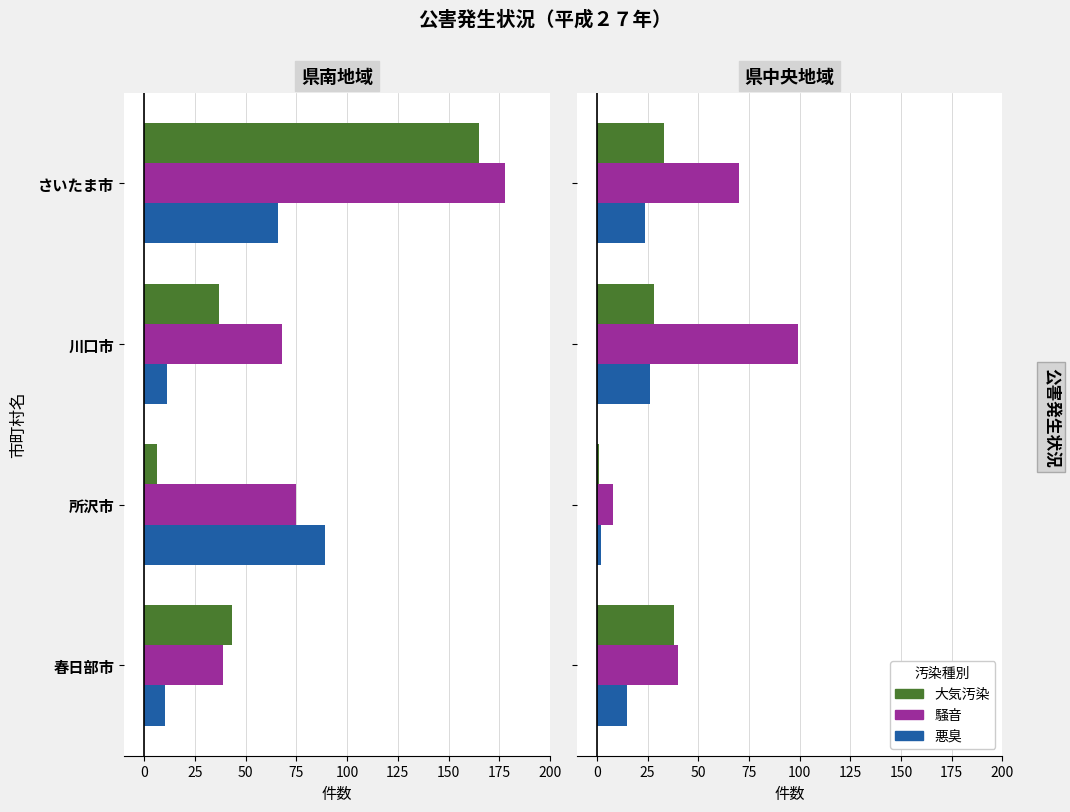

What is the value of the 悪臭 bar at the 4th from the left?

15